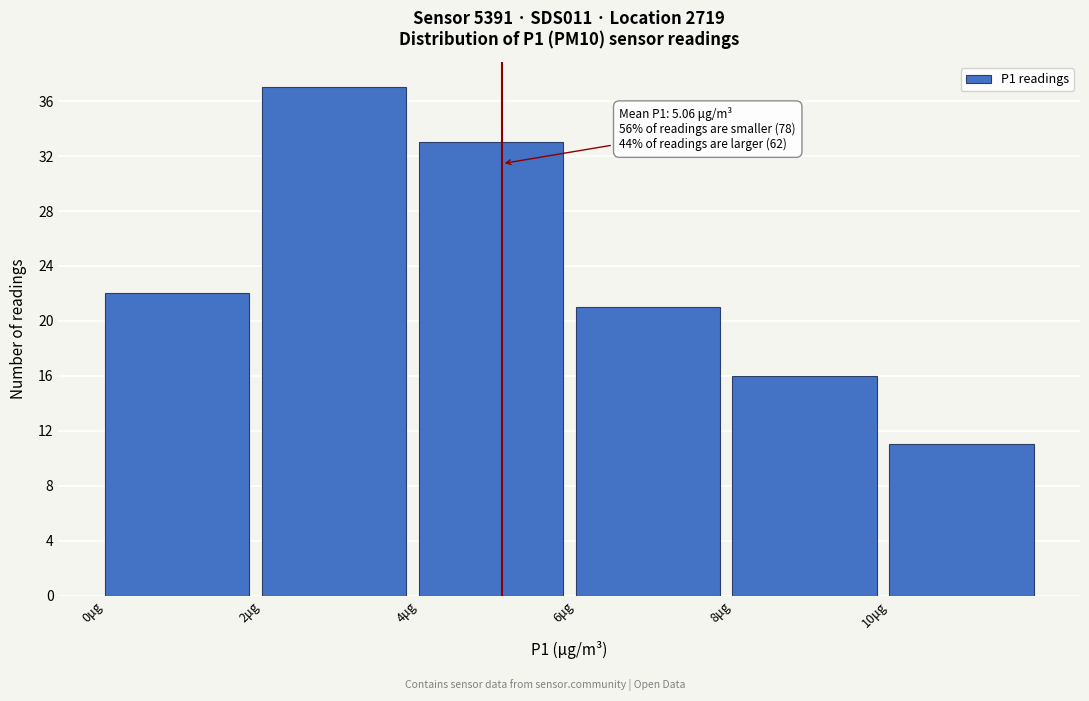

Which range on the x-axis has the tallest bar?

2 to 4